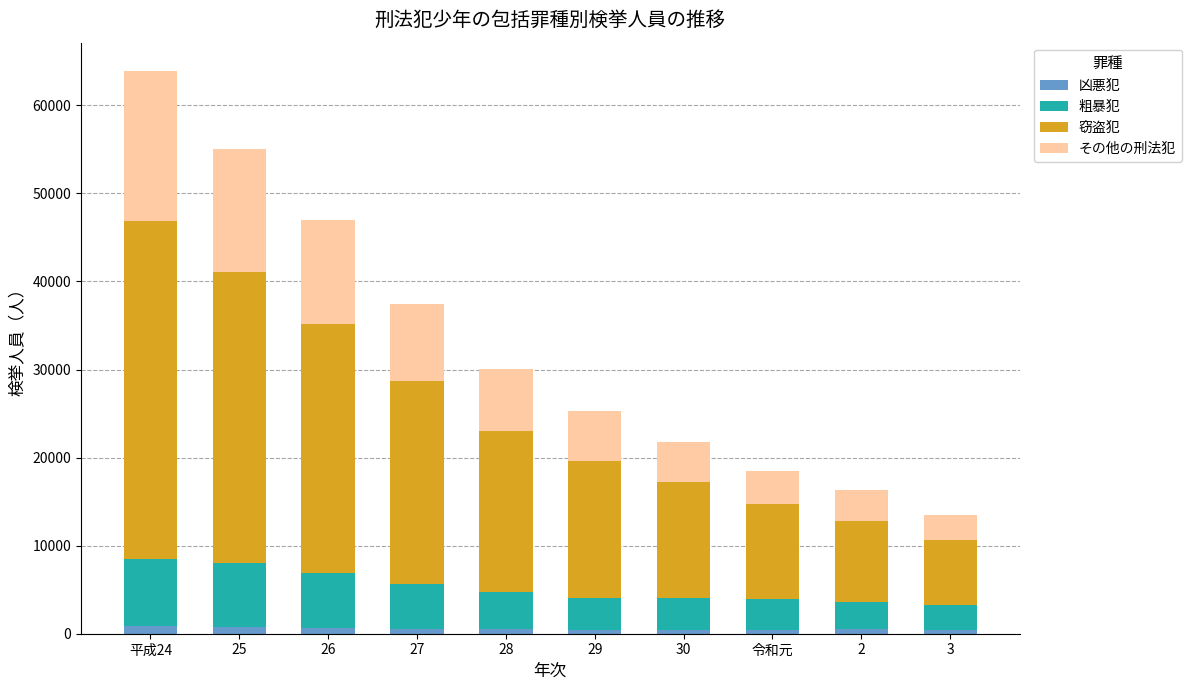

What is the average value of the 凶悪犯 series?

574